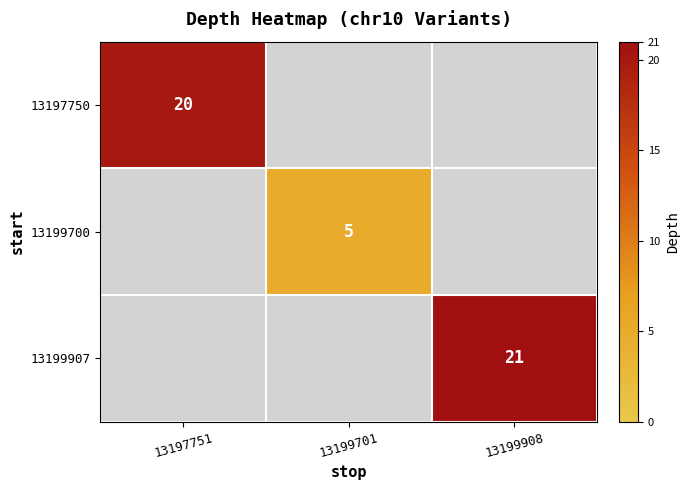

What is the maximum value for 13197750?

20.0